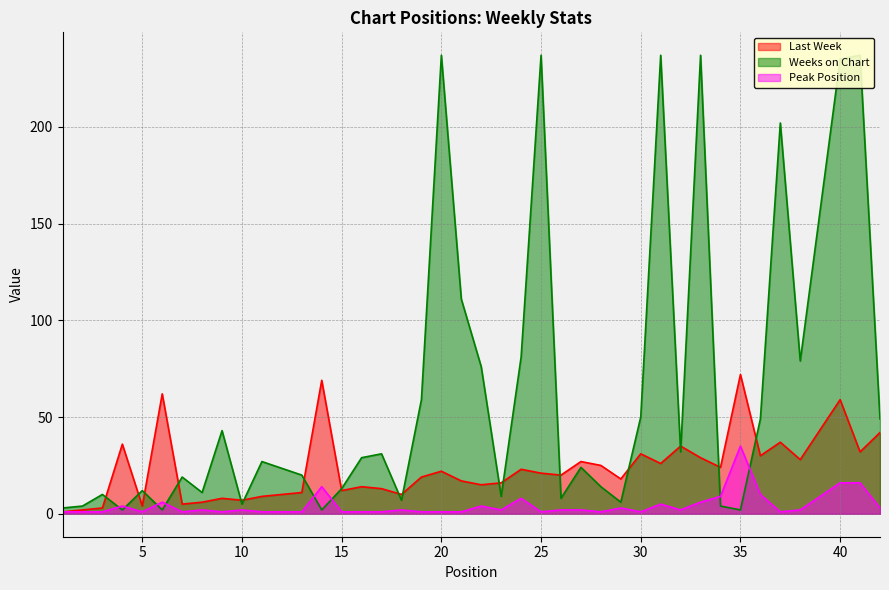

Which series has the widest spread of values?

Weeks on Chart